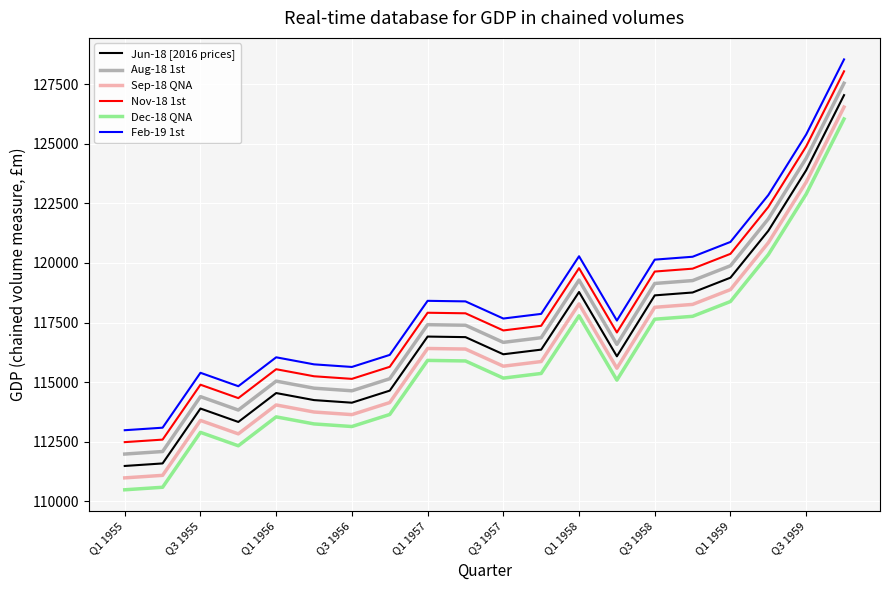

True or false: Feb-19 1st and Aug-18 1st intersect in this chart.

False